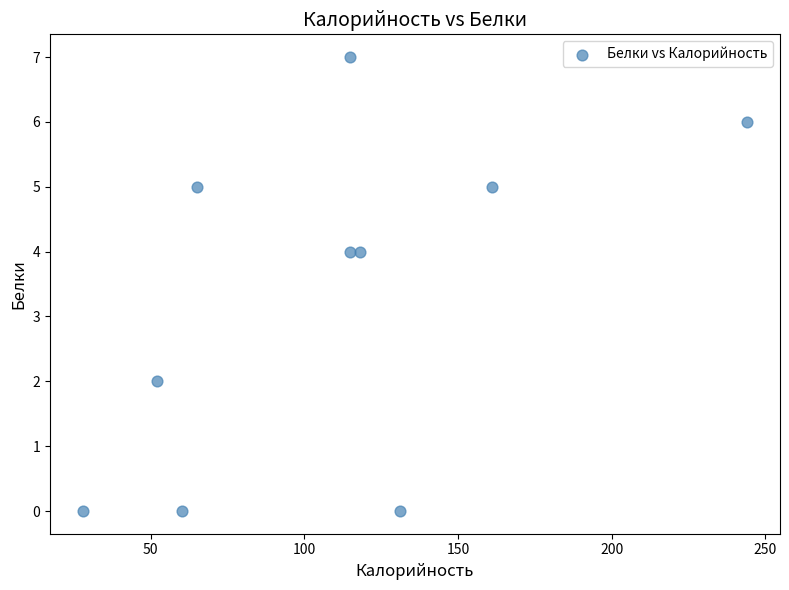

What is the average X value?

109